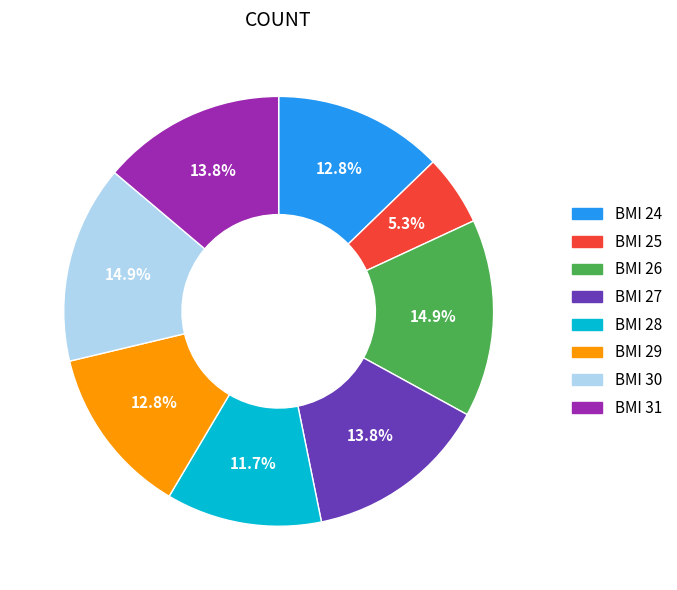

Which has a higher value, BMI 31 or BMI 30?

BMI 30